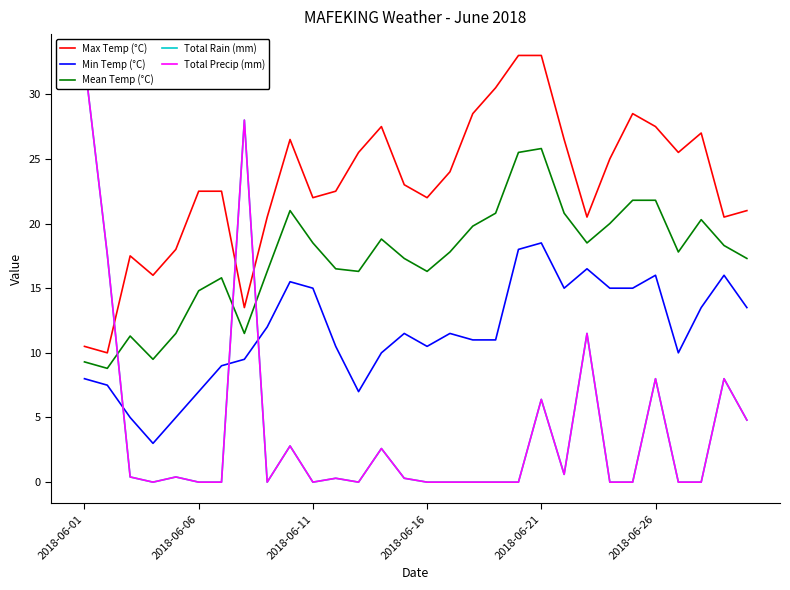

What is the sum of all Total Precip (mm) values?

124.3